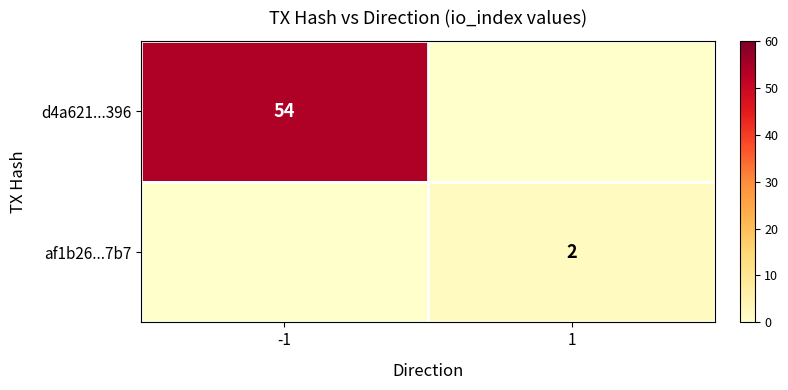

The d4a621...396 series shows 32 at -1. True or false?

False